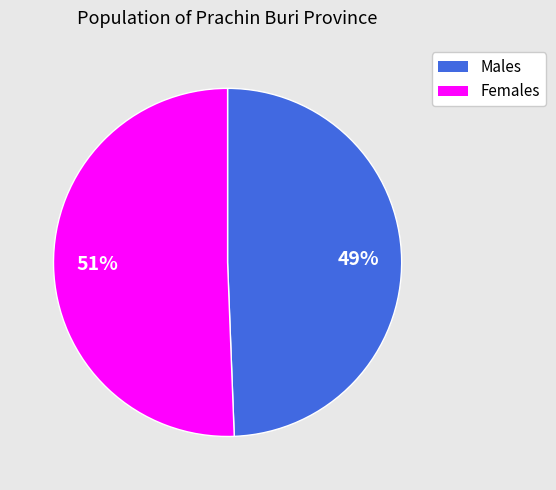

Is there any slice that represents more than half of the pie?

Yes